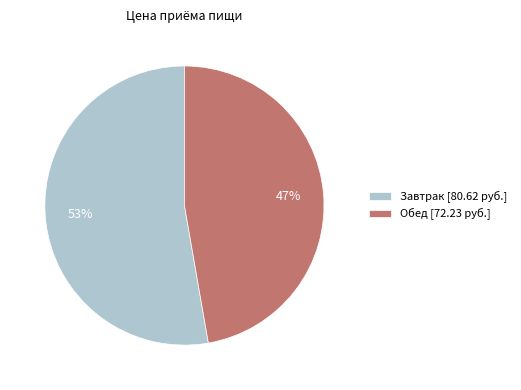

Count the number of slices in the pie.

2